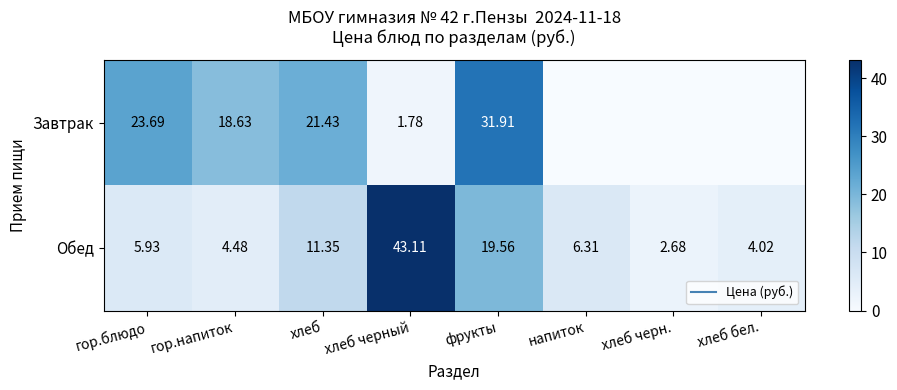

Where is Завтрак nearest to the value 15?

гор.напиток